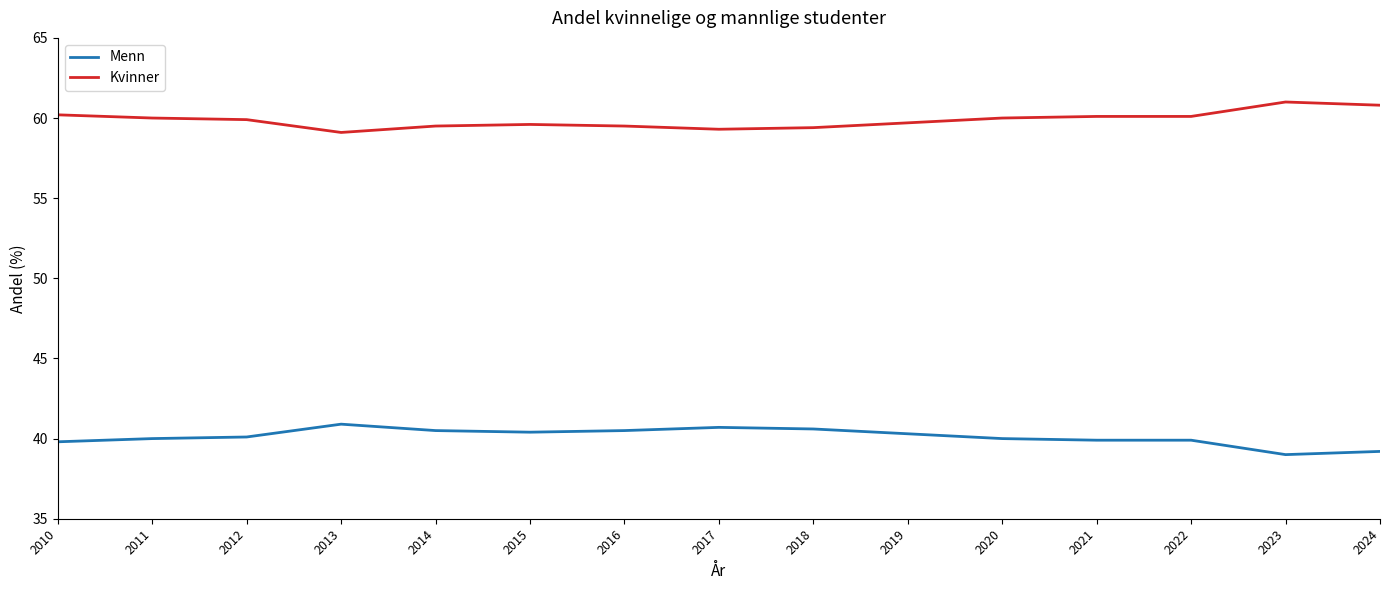

What is the total value across all series at 2010?

100.0